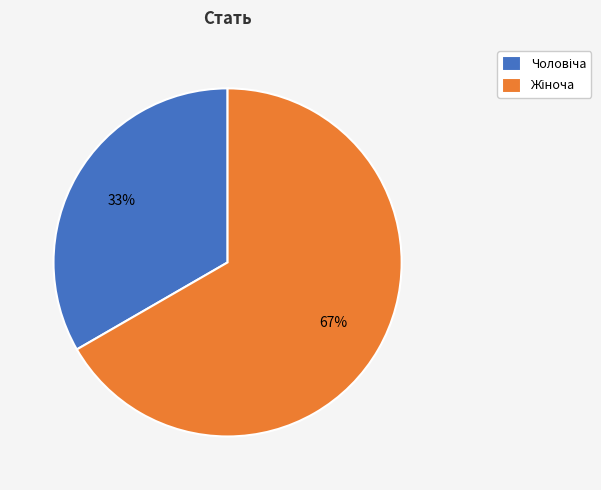

Is there a majority slice in this chart?

Yes